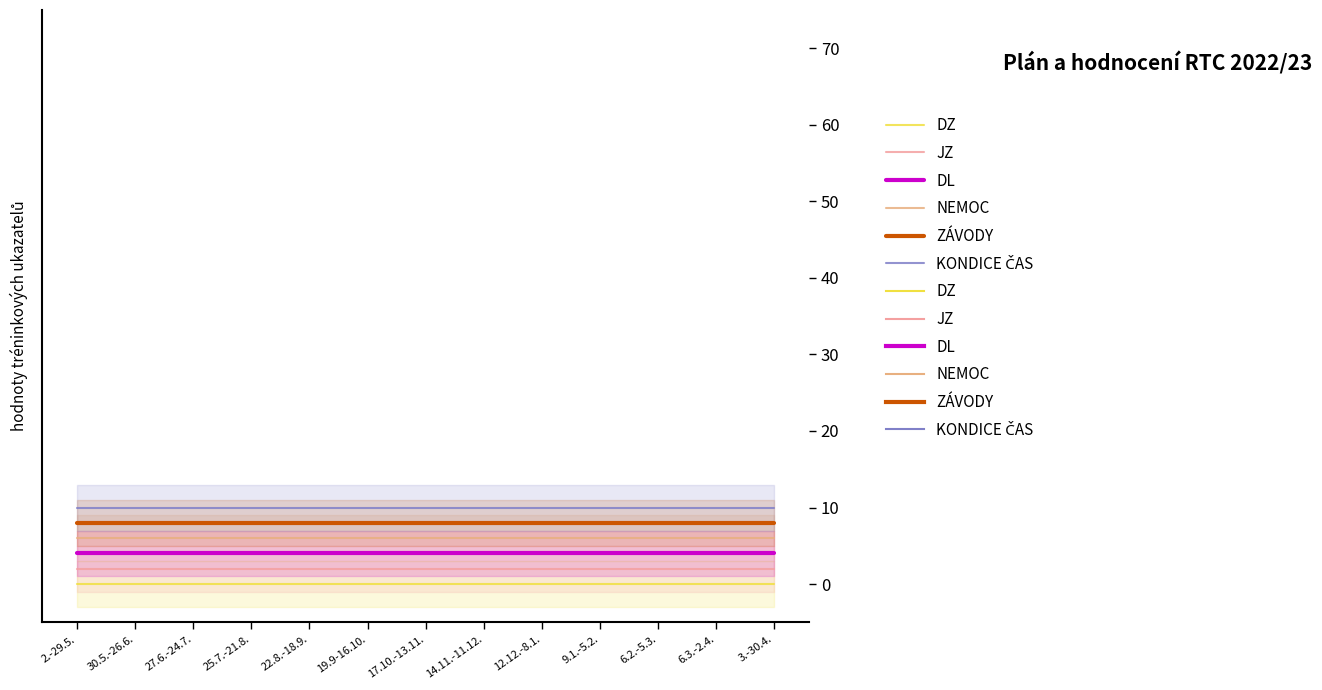

What value does the JZ series have at 22.8.-18.9.?

2